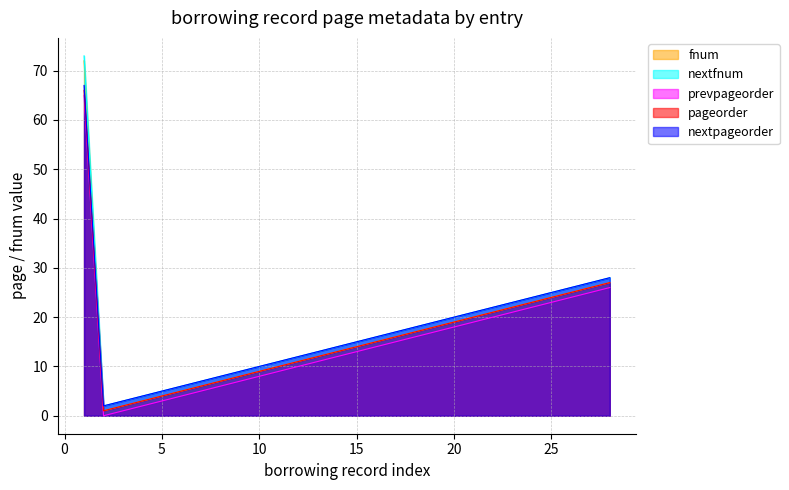

True or false: fnum has a value of 27 at 18.

False